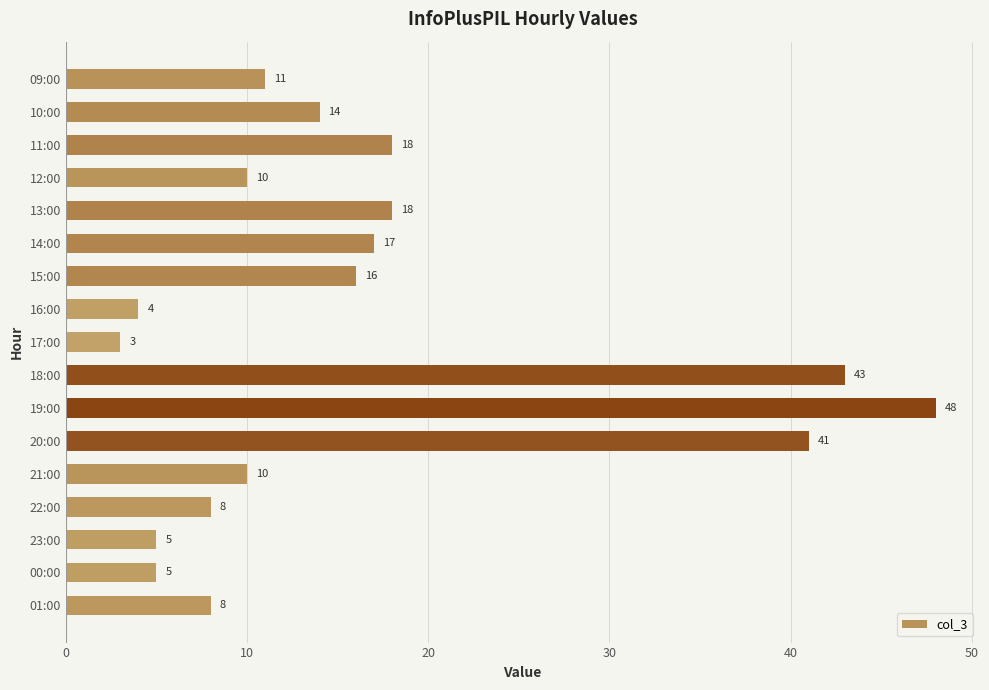

How many data points are less than 11?

8